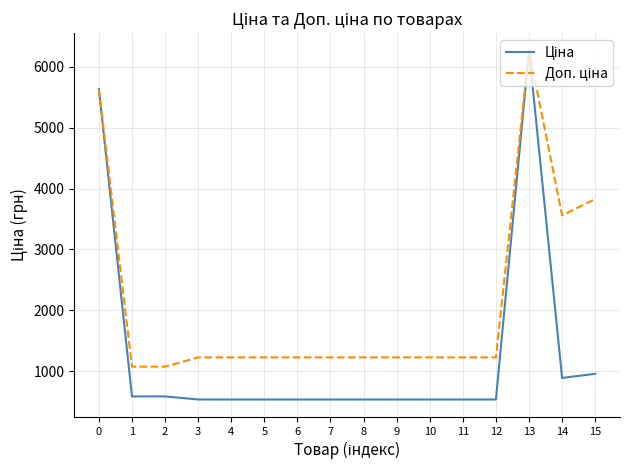

What is the maximum value shown in the chart?

6266.7